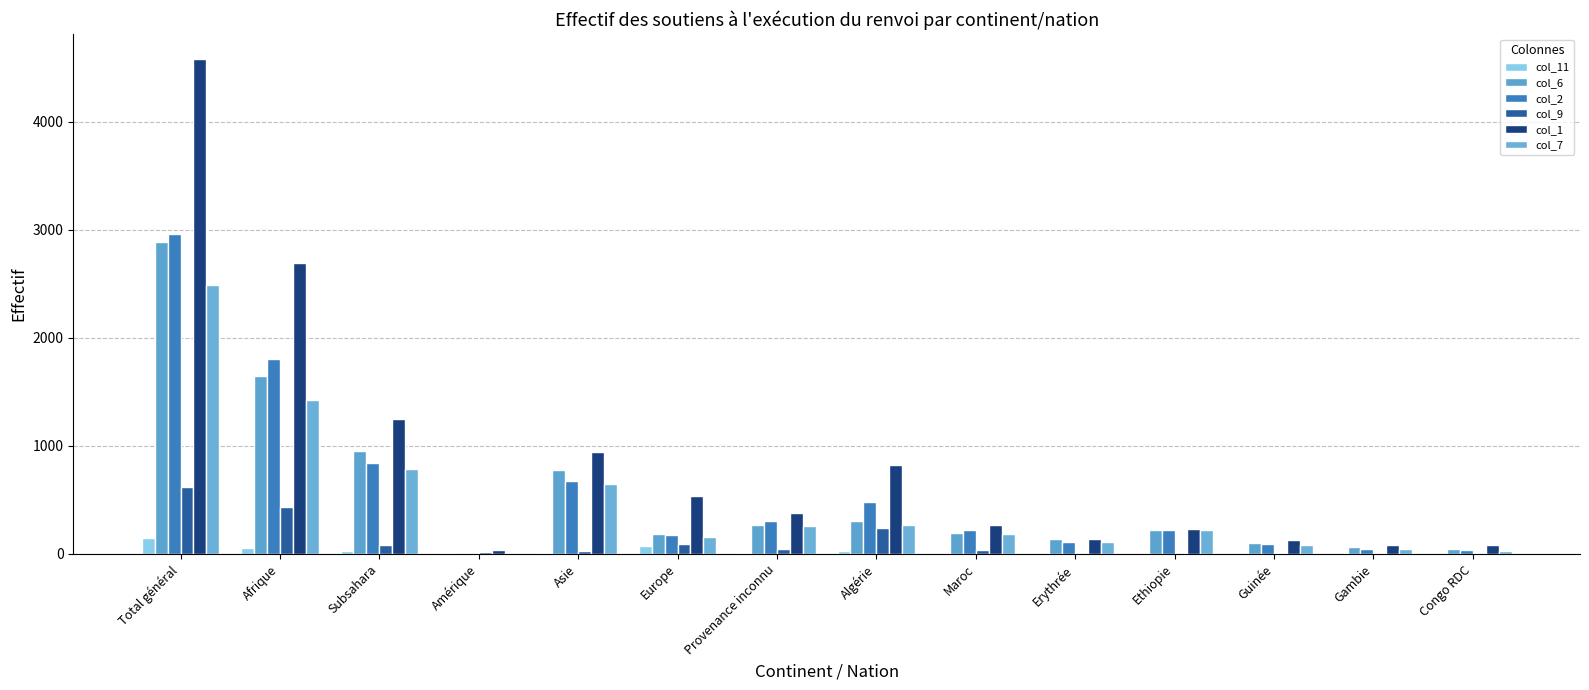

What is the difference between the maximum and minimum values in the col_9 series?

619